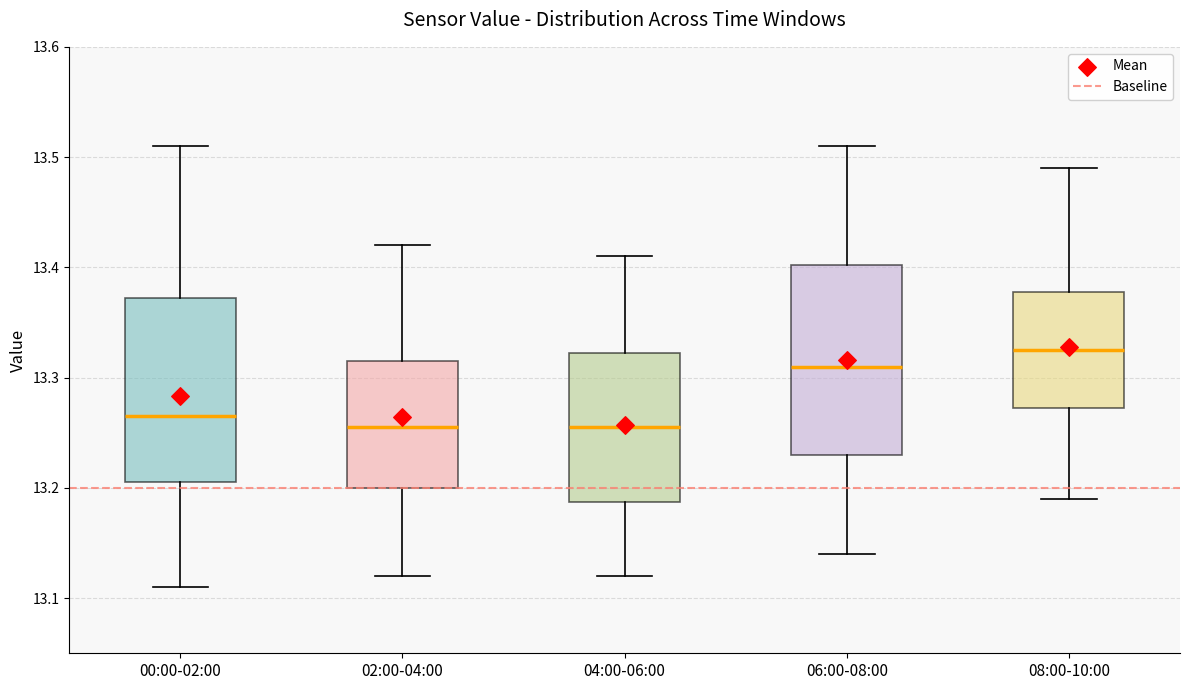

Where does the median line of the box for 06:00-08:00 sit on the y-axis? The values are not printed on the chart, so give them approximately, as read against the axis.

13.31